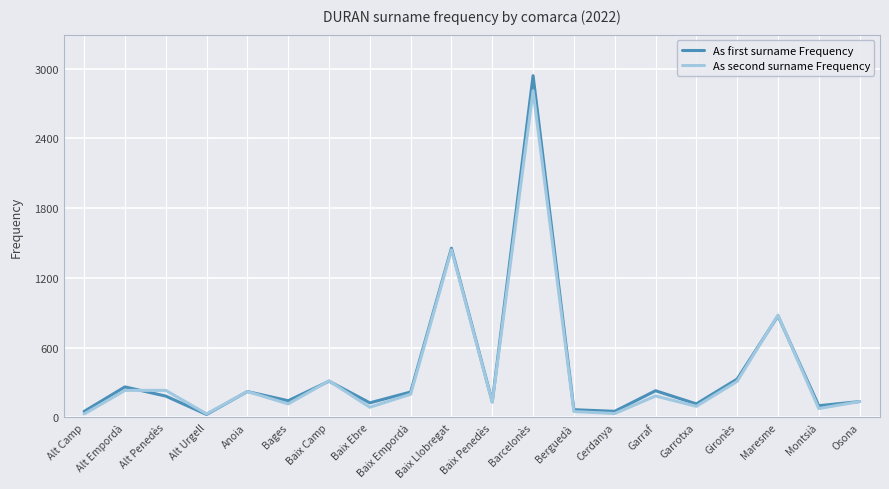

Rank the series by their maximum value, from highest to lowest.

As first surname Frequency, As second surname Frequency